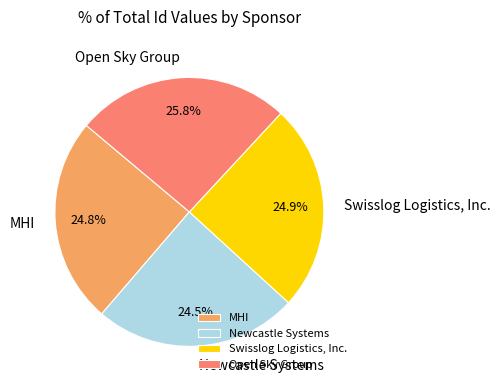

Combined, do Newcastle Systems and Swisslog Logistics, Inc. account for over 50%?

No